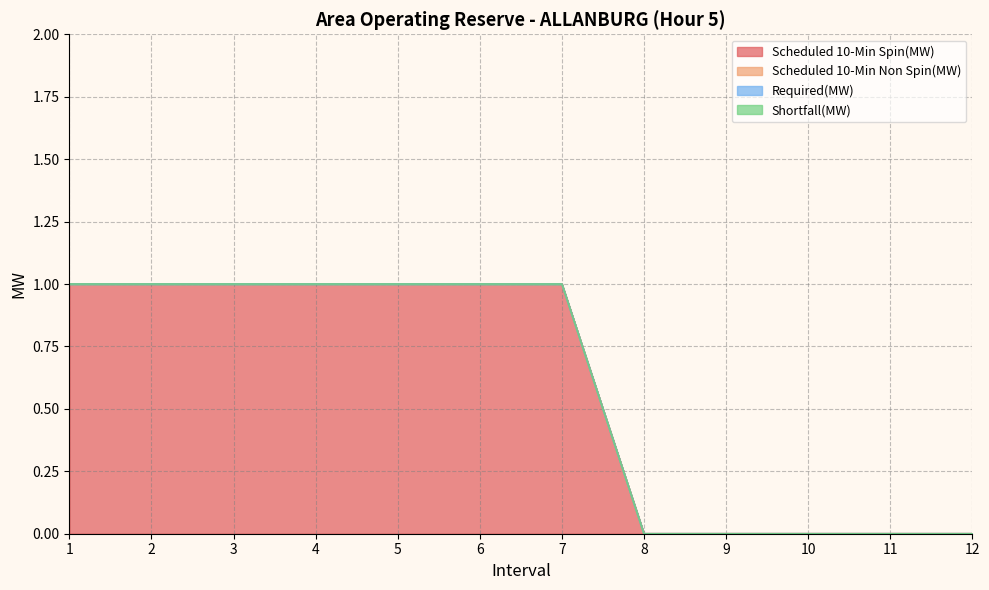

True or false: Shortfall(MW) has more than 1 points higher than both neighbors.

False